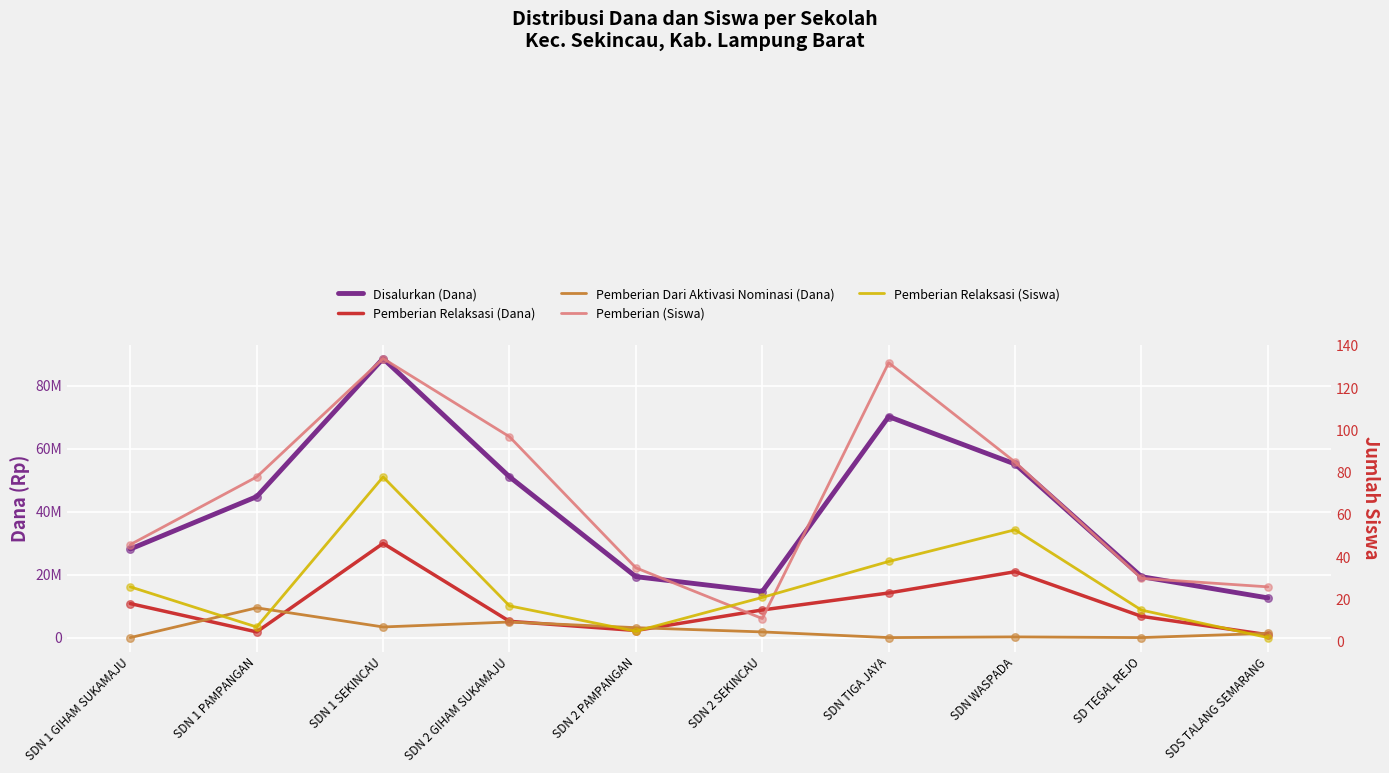

Which series has the largest Y range (max minus min)?

Disalurkan (Dana)